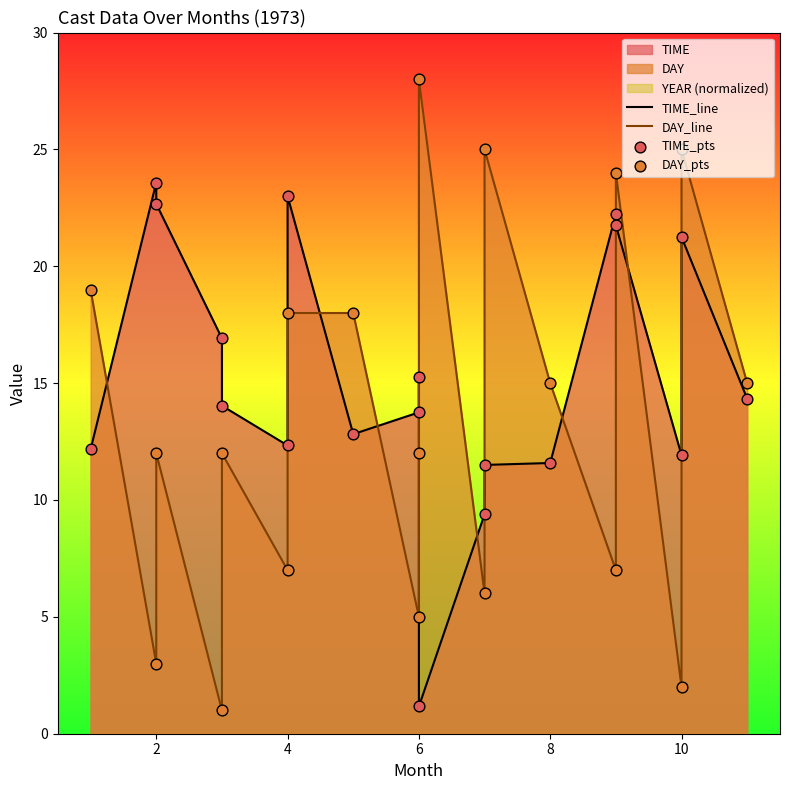

Which series has the largest total across all categories?

TIME_line